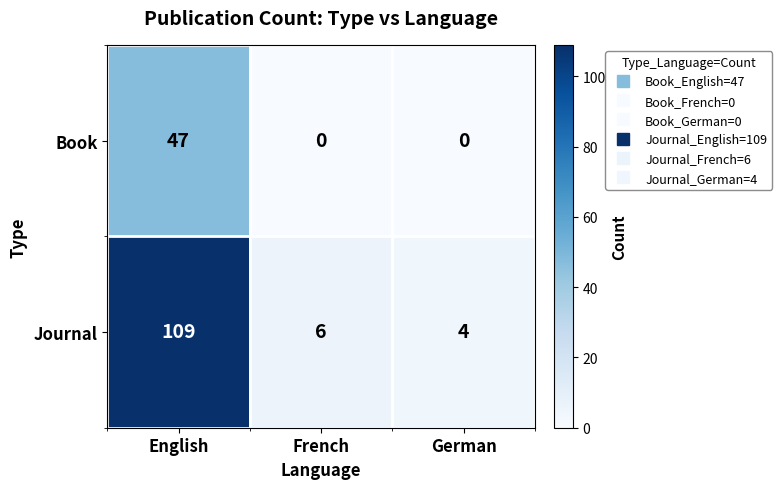

Reading right to left, what are all the values shown in this chart?

Book: German=0	French=0	English=47
Journal: German=4	French=6	English=109